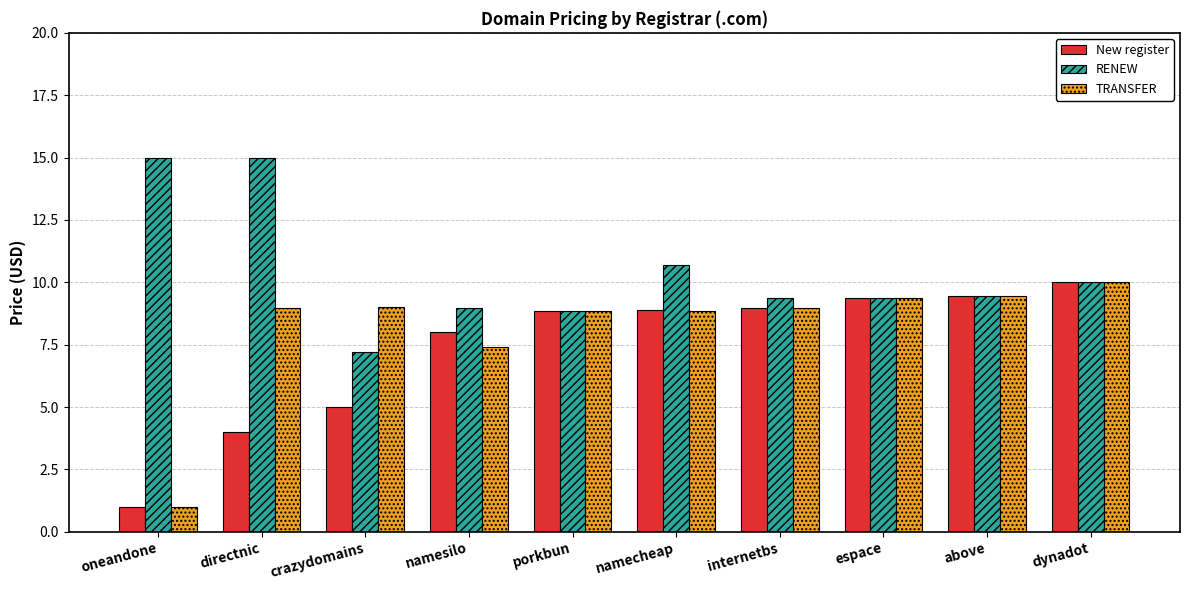

Is it true that TRANSFER equals 9.0 at internetbs?

True